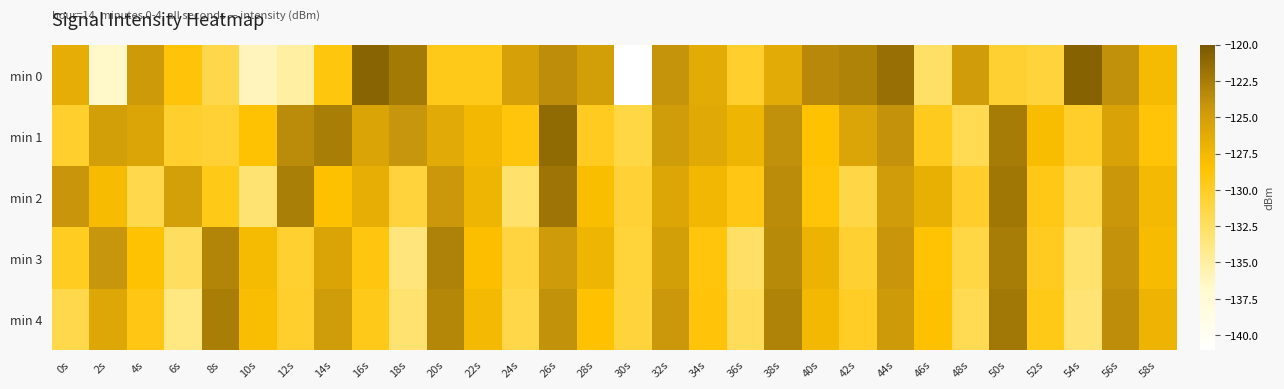

What is the difference between the highest and lowest values at 14s?

6.4